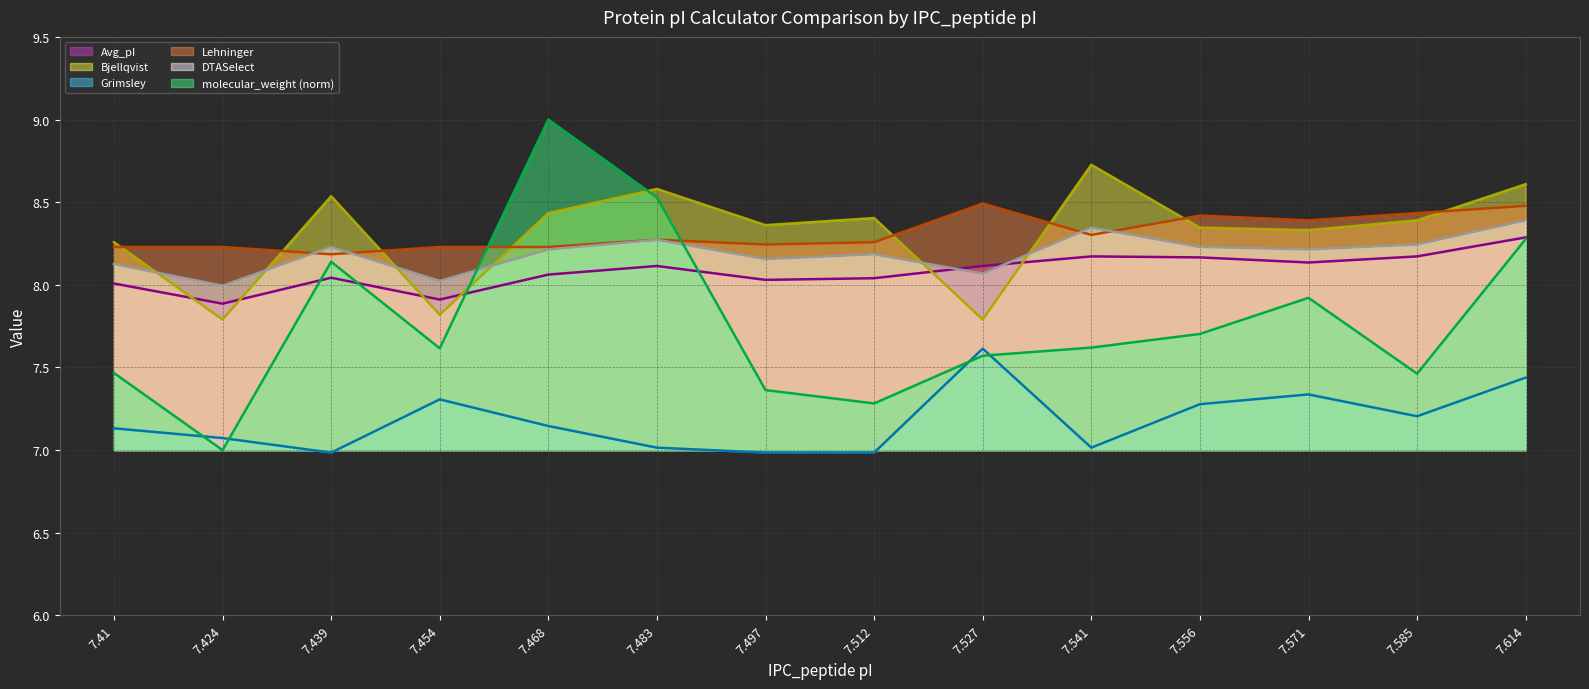

Does the chart have visible grid lines?

Yes